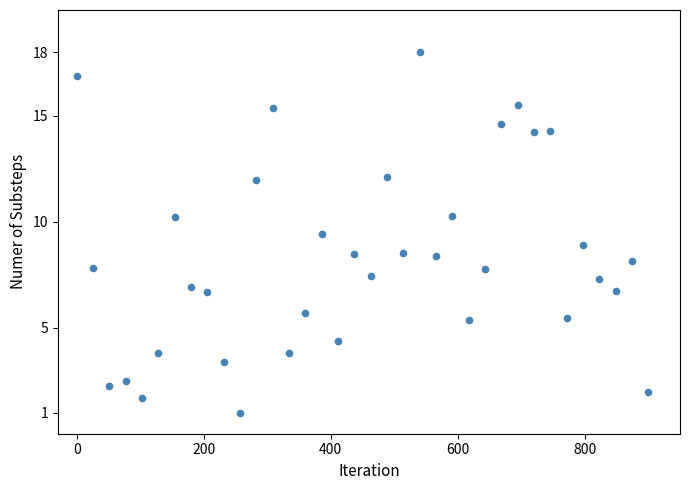

What is the range of Y values (max minus min)?

17.0